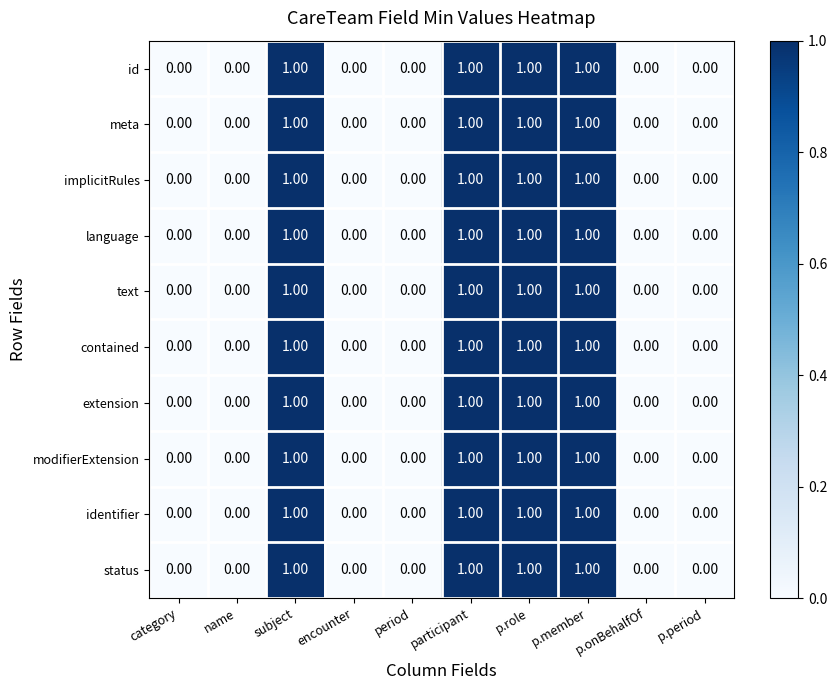

What is the maximum value shown in the chart?

1